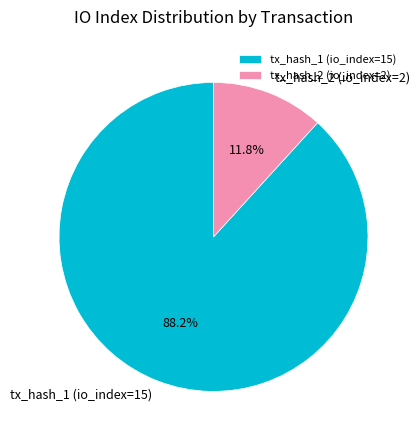

To the nearest percent, what percentage of the pie is tx_hash_1 (io_index=15)?

88%